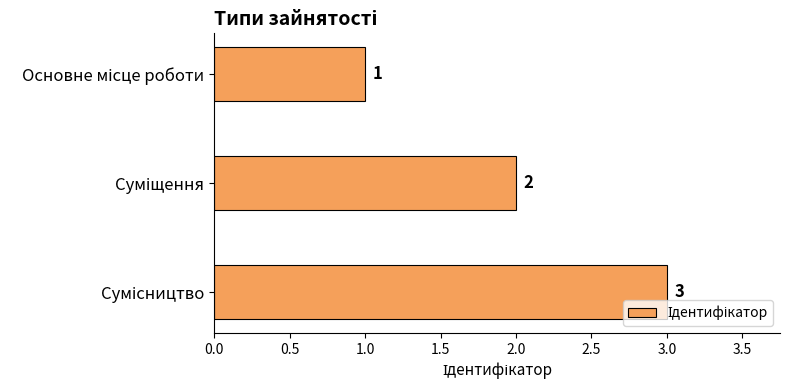

What is the value of the 2nd bar from the top?

2